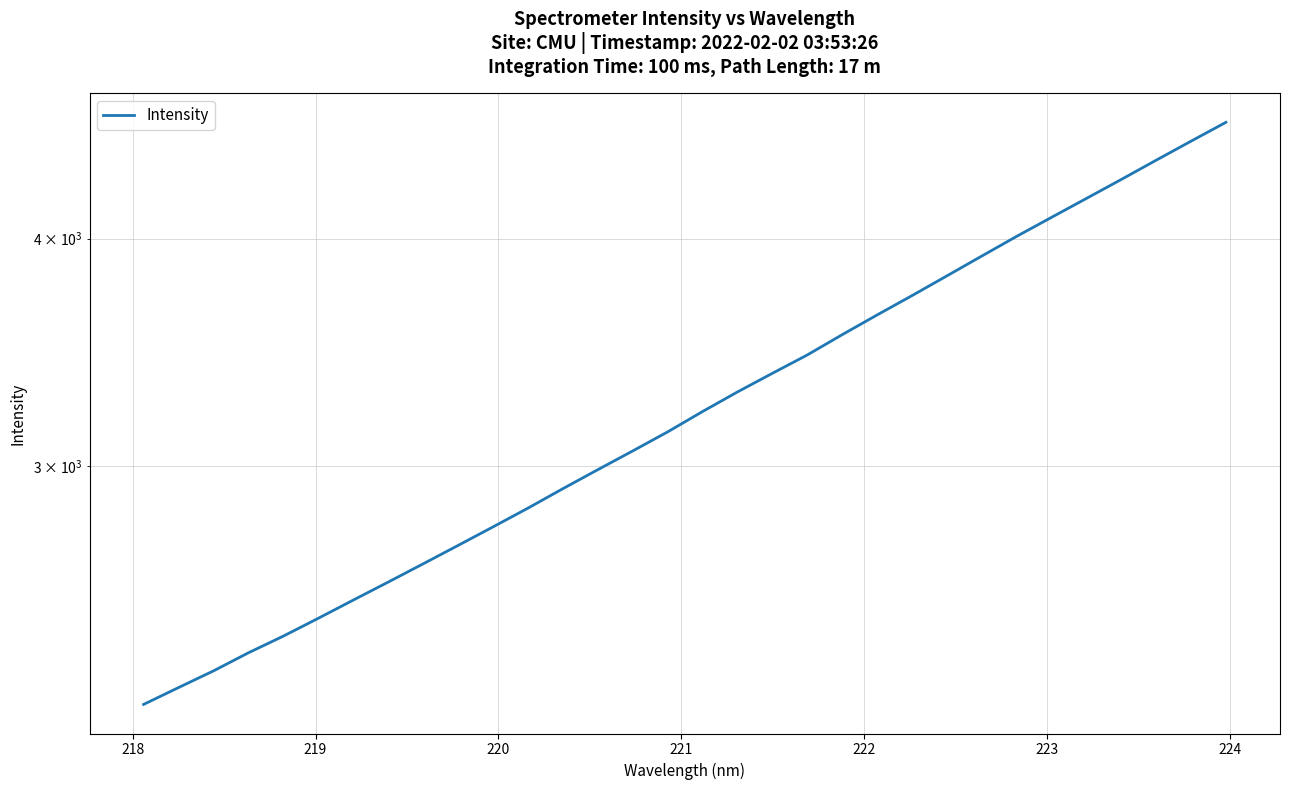

The value at 28 is 886.6. True or false?

False